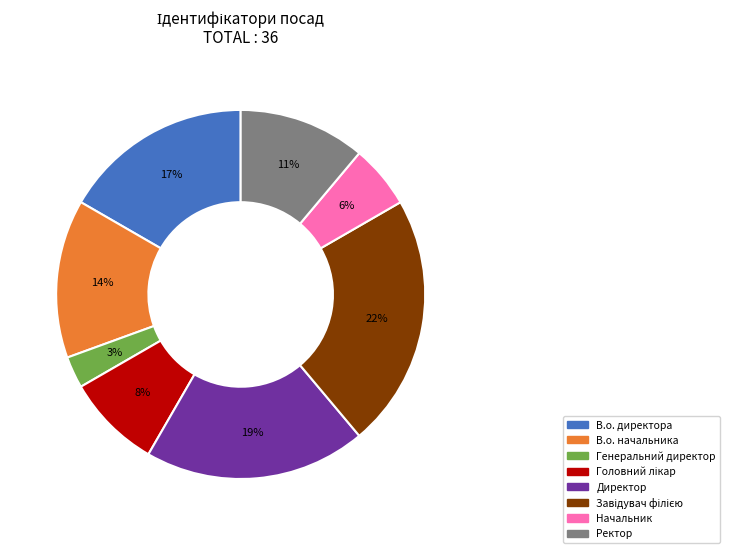

True or false: Начальник accounts for 1% of the total.

False